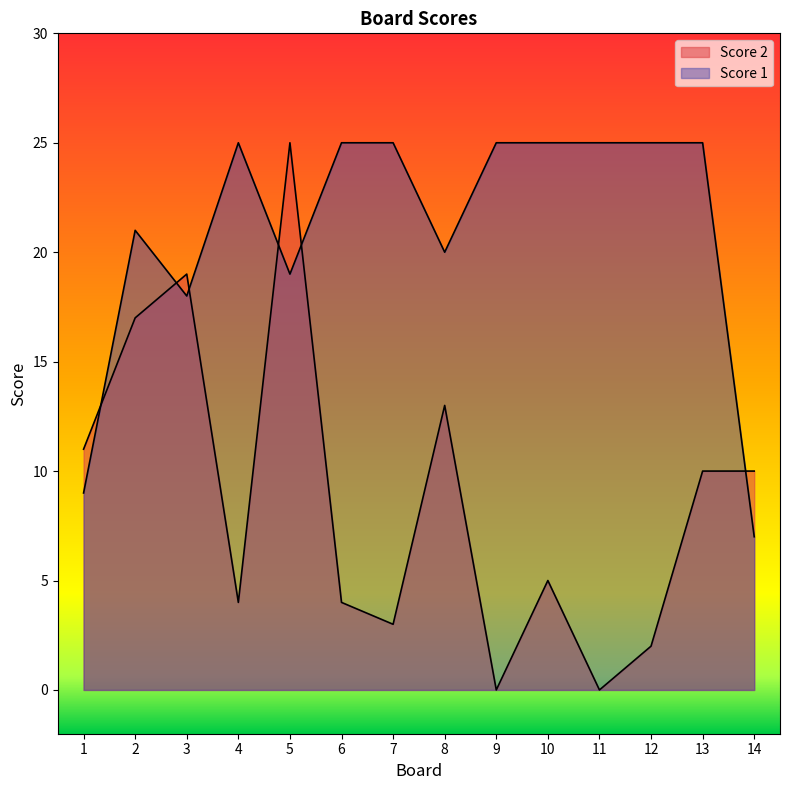

What is the sum of the Score 1 values at 8 and 11?

45